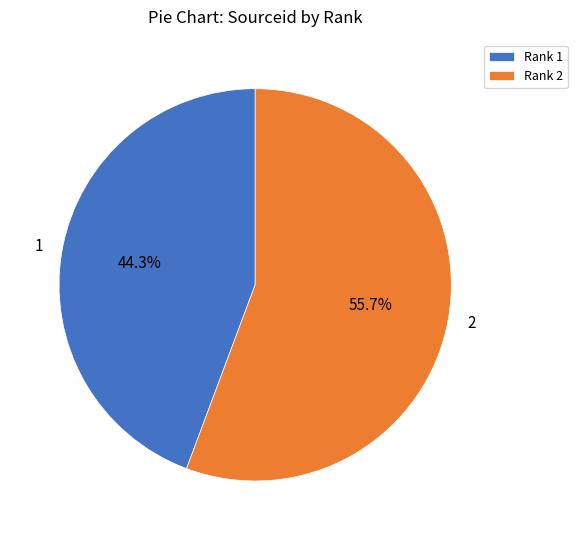

Combined, what portion of the pie is 1 and 2?

100.0%